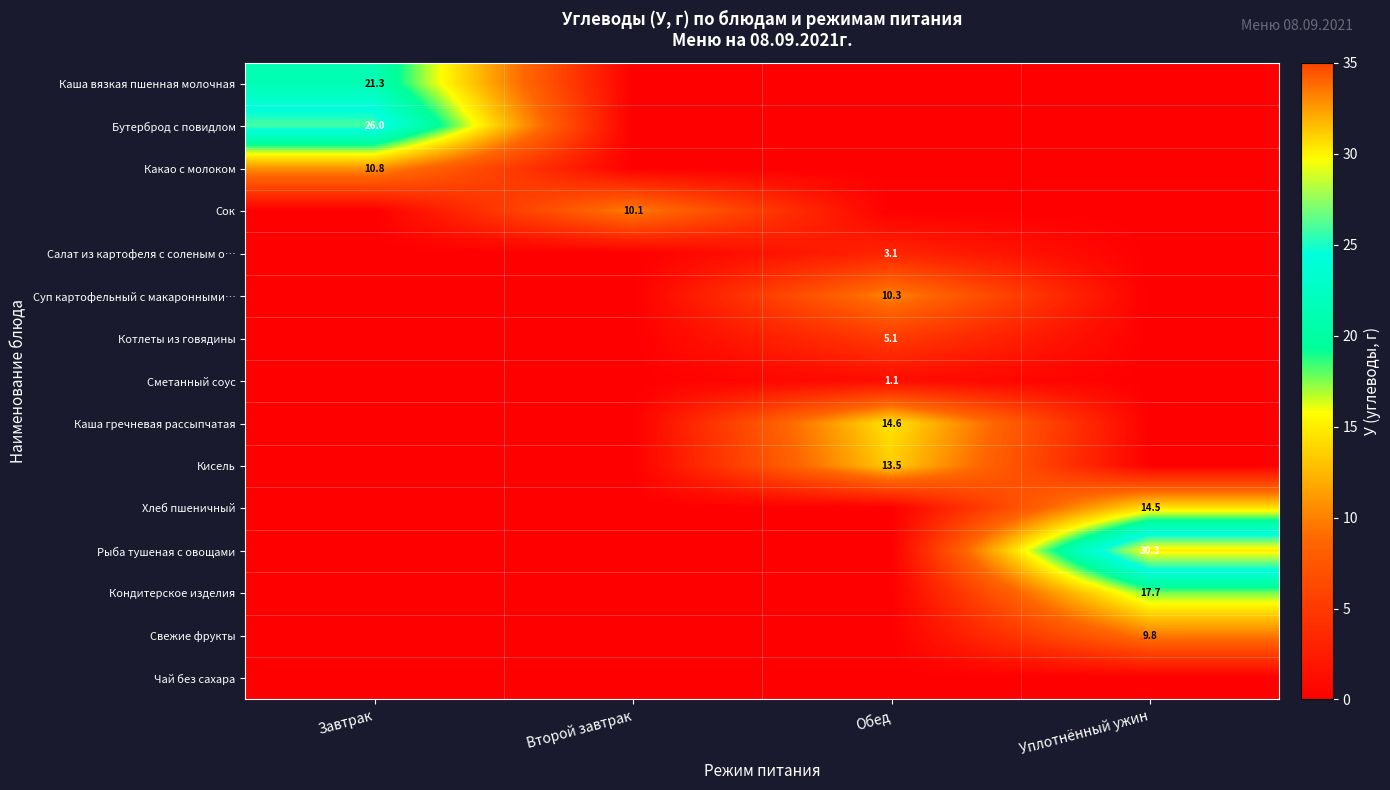

Is the value of Котлеты из говядины at Обед greater than the value of Бутерброд с повидлом at Завтрак?

No